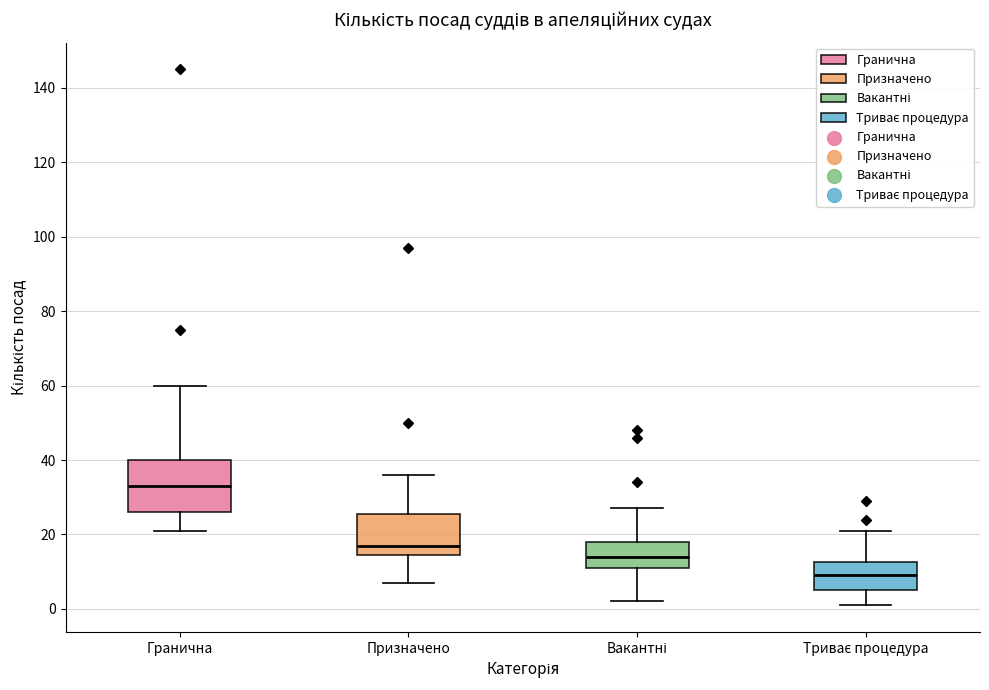

Reading left to right, transcribe this box plot: for each box, give where its median line is, the range the box spans, and where its two whiskers end, as read against the y-axis. The values are not printed on the chart, so give them approximately, as read against the axis.

Гранична: median 34, box 26 to 40, whiskers 22 to 60
Призначено: median 18, box 14 to 26, whiskers 8 to 36
Вакантні: median 14, box 12 to 18, whiskers 2 to 28
Триває процедура: median 10, box 6 to 12, whiskers 2 to 22